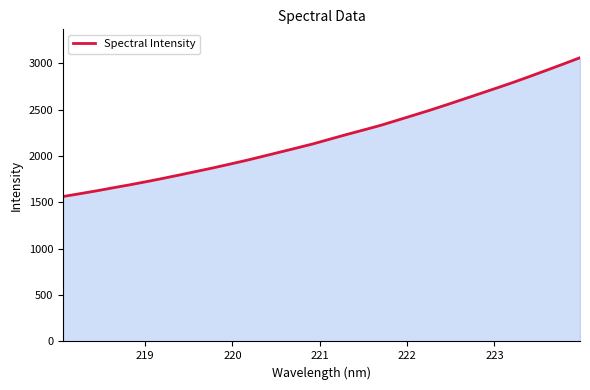

True or false: the data has more than 2 interior local peaks.

False